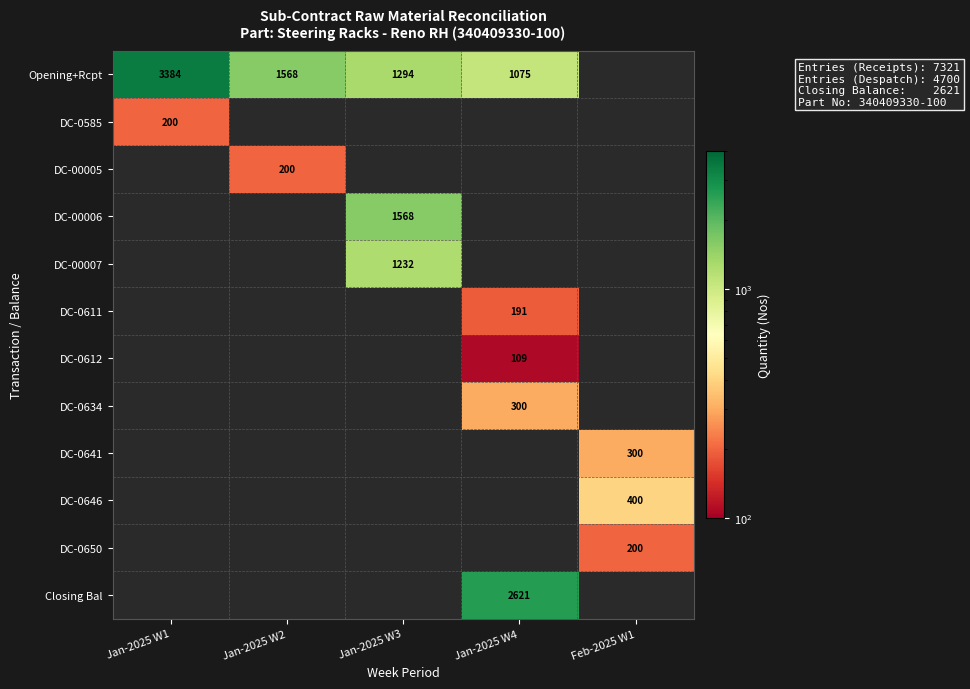

What is the greatest value displayed?

3384.0